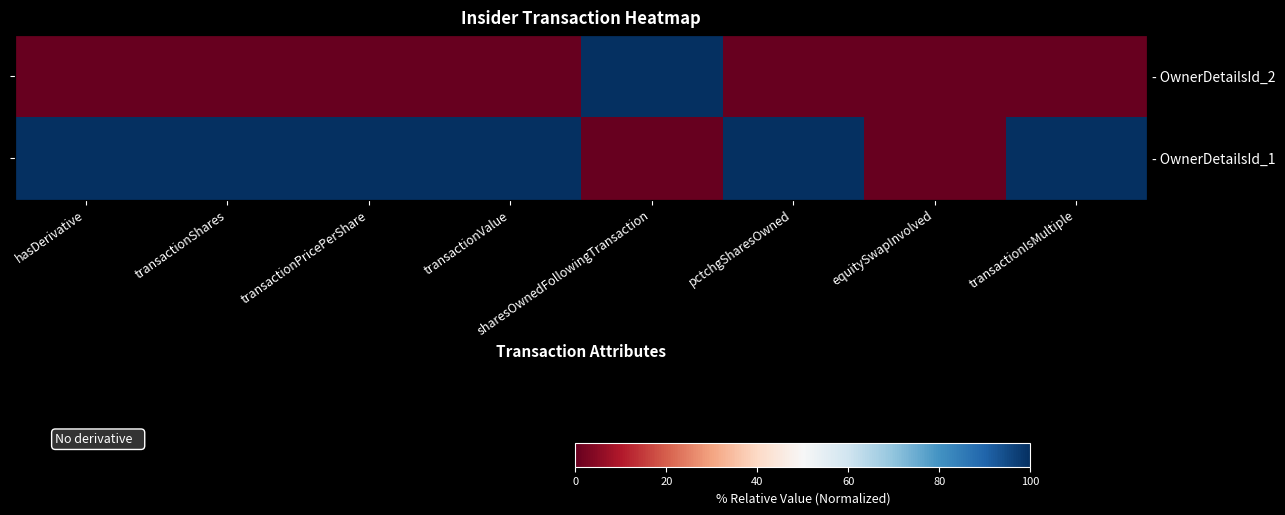

True or false: - OwnerDetailsId_1 has a value of 137 at pctchgSharesOwned.

False